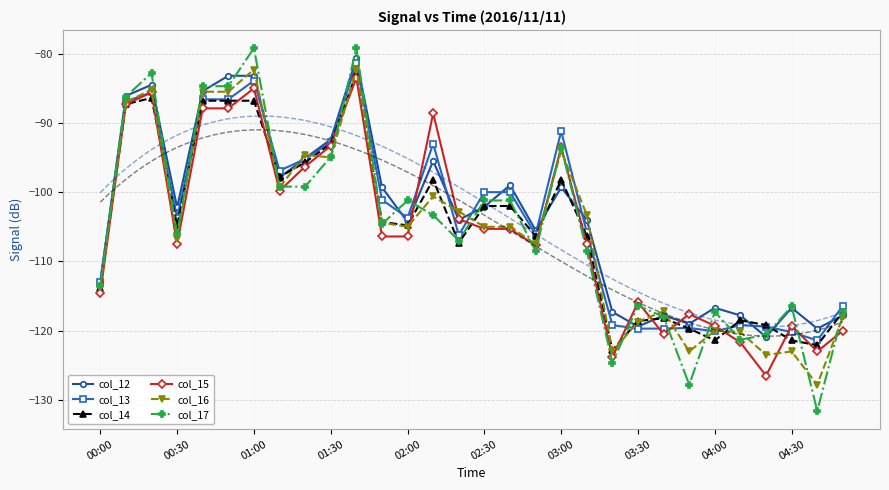

The value of col_14 at 00:30 is -71.2. True or false?

False